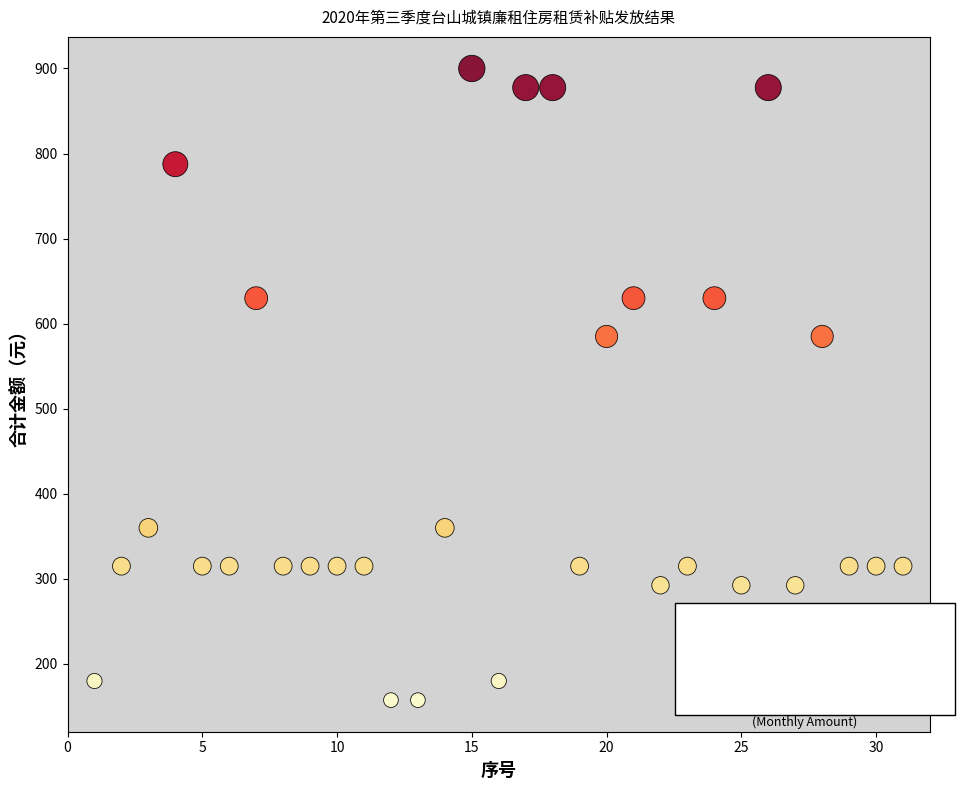

What is the range of Y values (max minus min)?

742.5